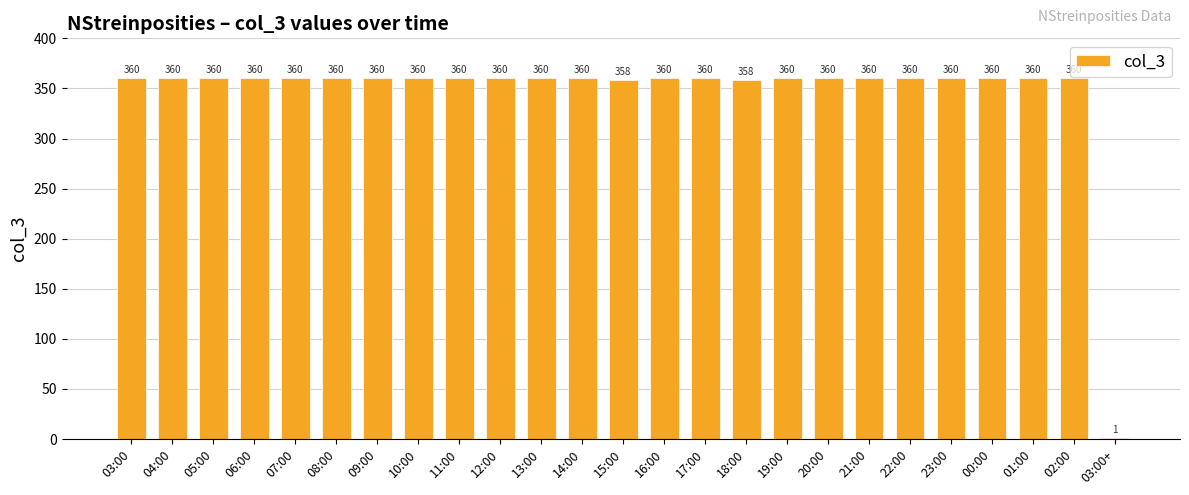

What is the approximate value at 01:00?

360